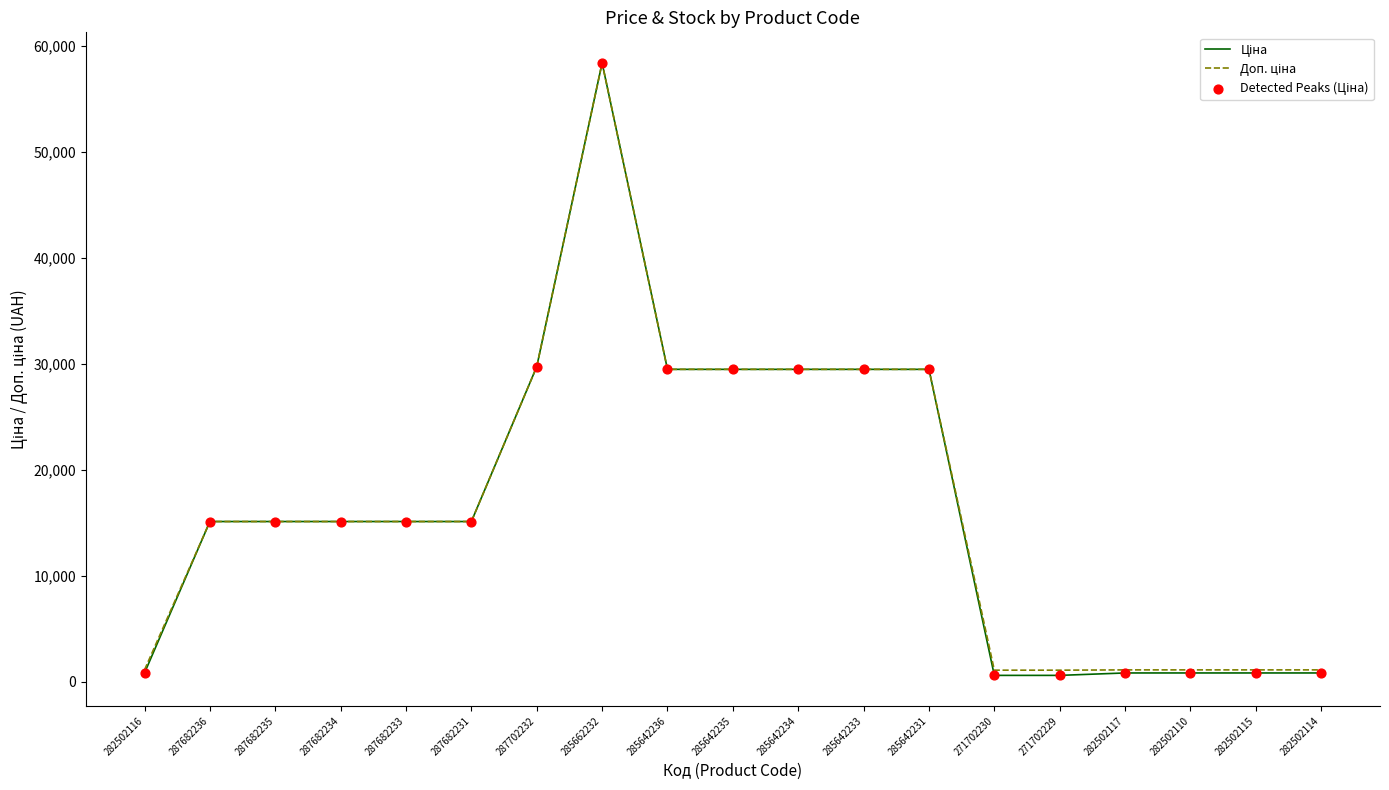

What is the total value across all series at 285642233?

58983.0